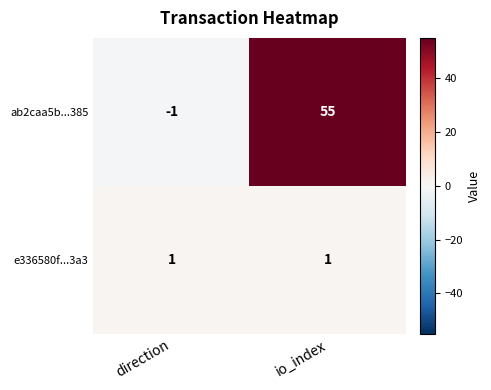

What is the greatest value displayed?

55